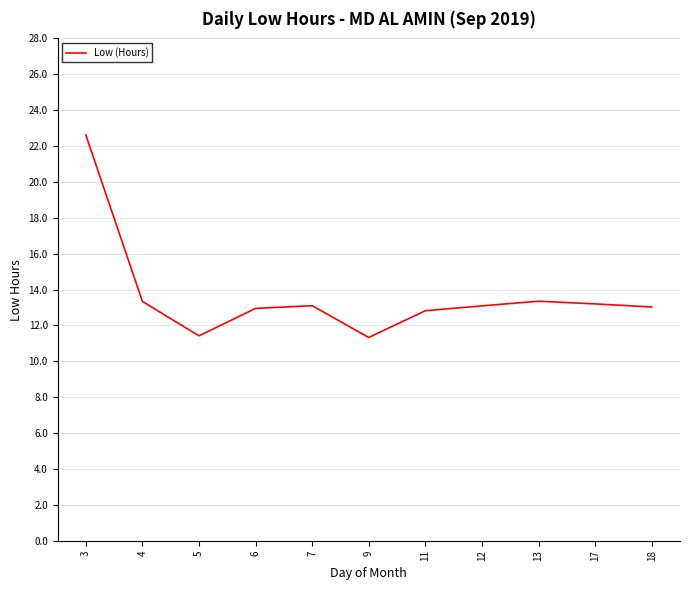

Which label corresponds to the largest value in the chart?

3